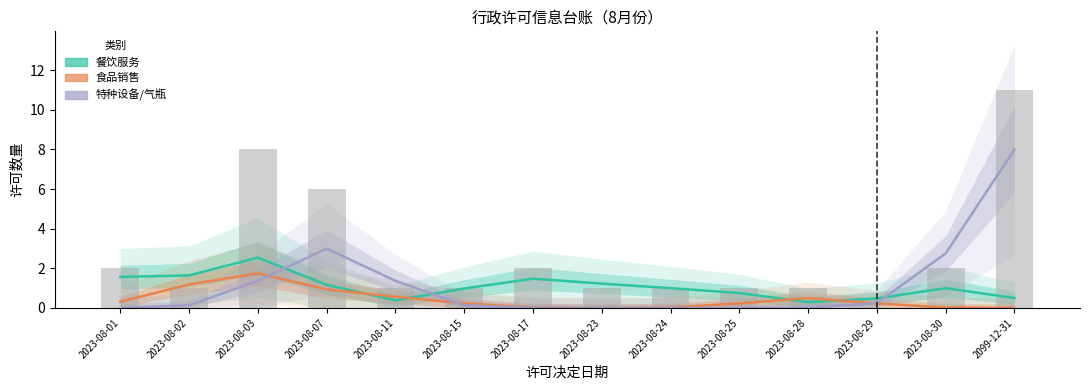

List the labels in order of 餐饮服务 value, largest first.

2023-08-03, 2023-08-02, 2023-08-01, 2023-08-17, 2023-08-23, 2023-08-07, 2023-08-24, 2023-08-30, 2023-08-15, 2023-08-25, 2099-12-31, 2023-08-29, 2023-08-11, 2023-08-28